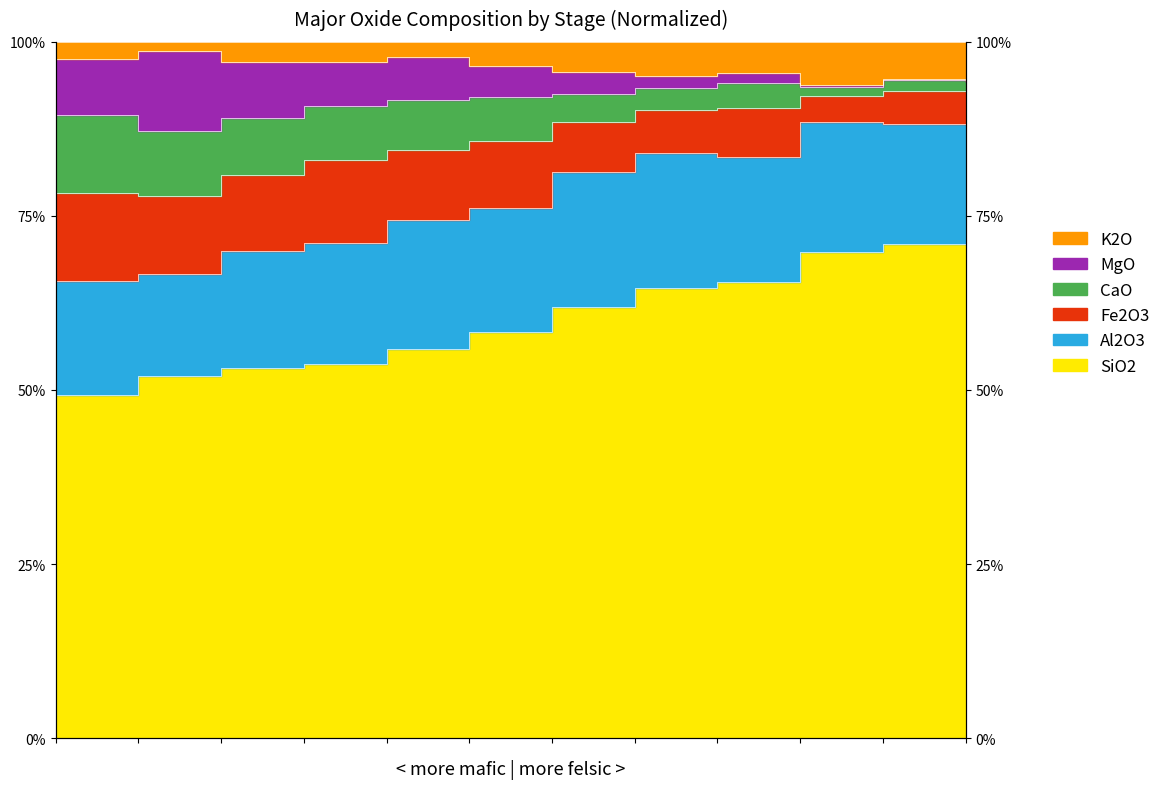

True or false: MgO and CaO cross at least once.

False